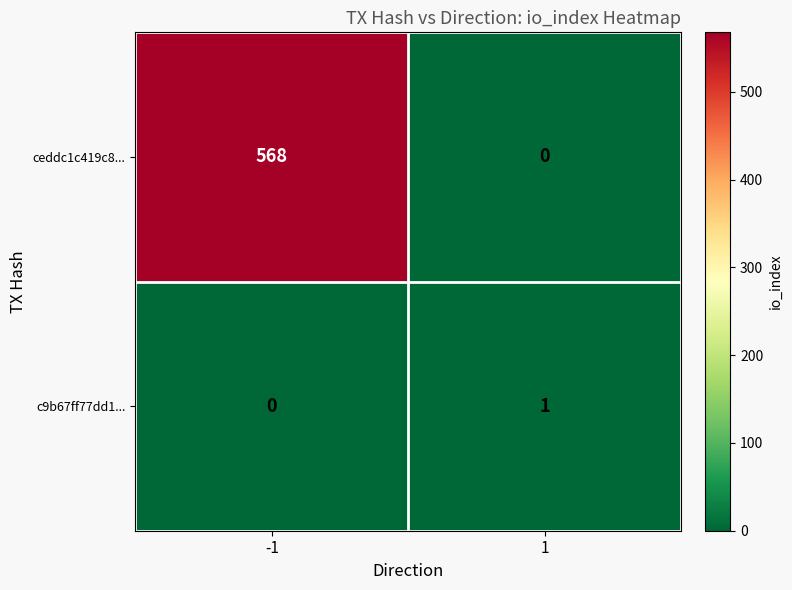

What is the maximum value shown in the chart?

568